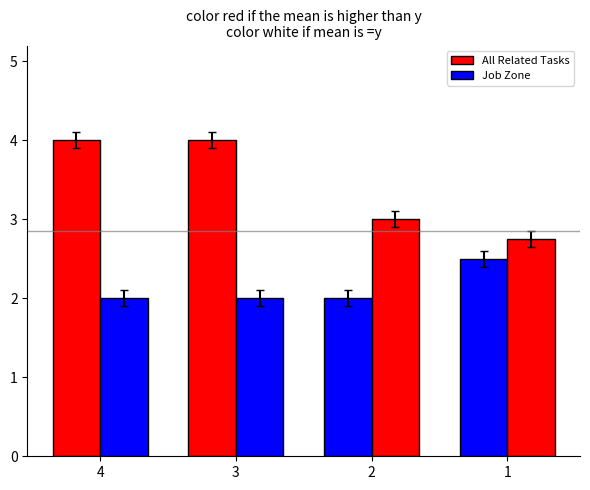

How many data points does each series have?

4